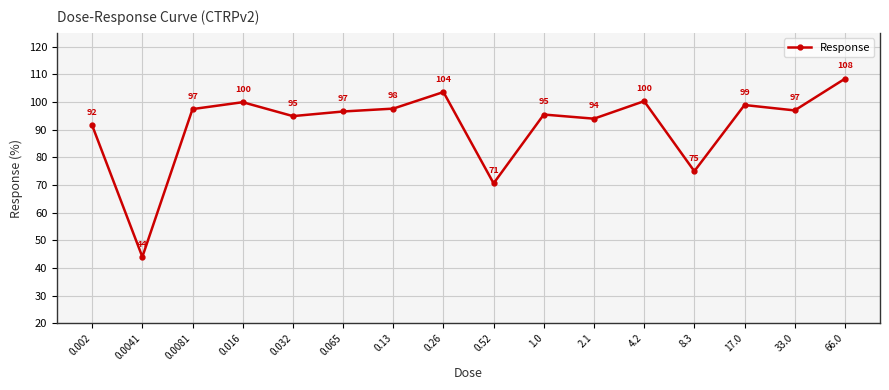

How many points are higher than both their immediate neighbors (excluding endpoints)?

5